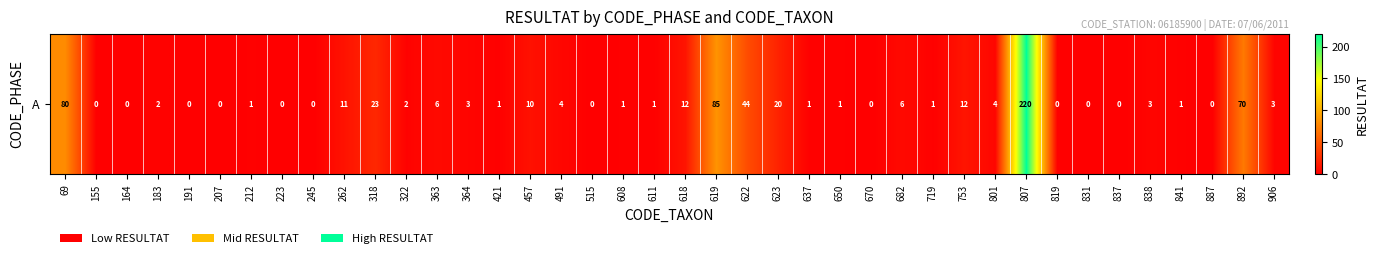

Rank the categories by value from lowest to highest.

155, 164, 191, 207, 223, 245, 515, 670, 819, 831, 837, 887, 212, 421, 608, 611, 637, 650, 719, 841, 183, 322, 364, 838, 906, 491, 801, 363, 682, 457, 262, 618, 753, 623, 318, 622, 892, 69, 619, 807